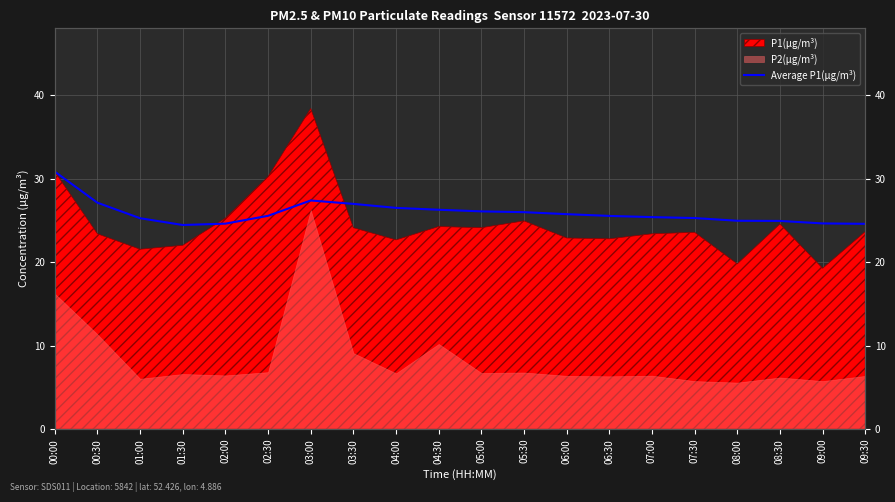

What value does the data have at 05:30?

26.0